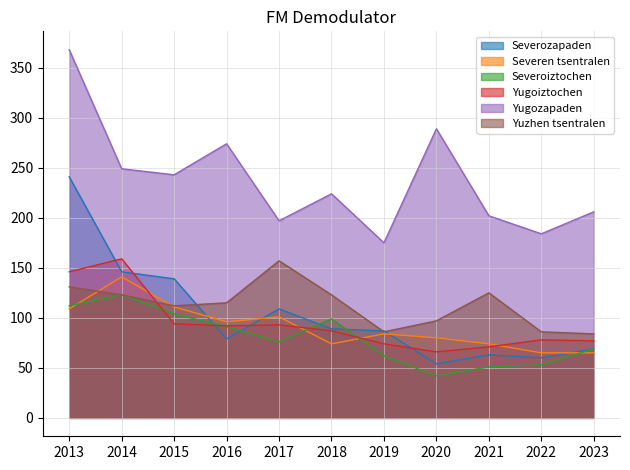

Between which two adjacent categories do Yugoiztochen and Severozapaden first intersect?

2013 and 2014